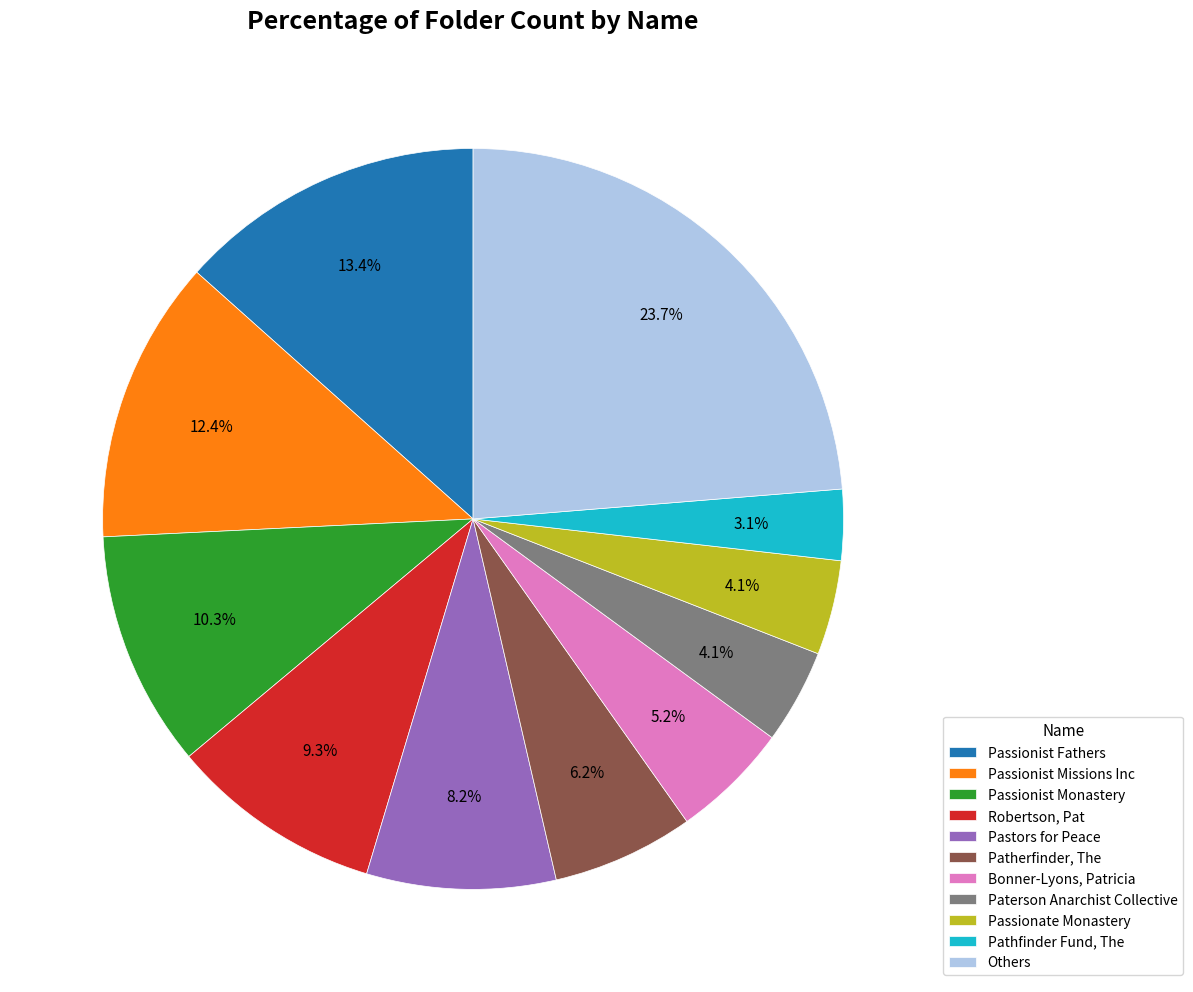

Between Robertson, Pat and Bonner-Lyons, Patricia, which is larger?

Robertson, Pat